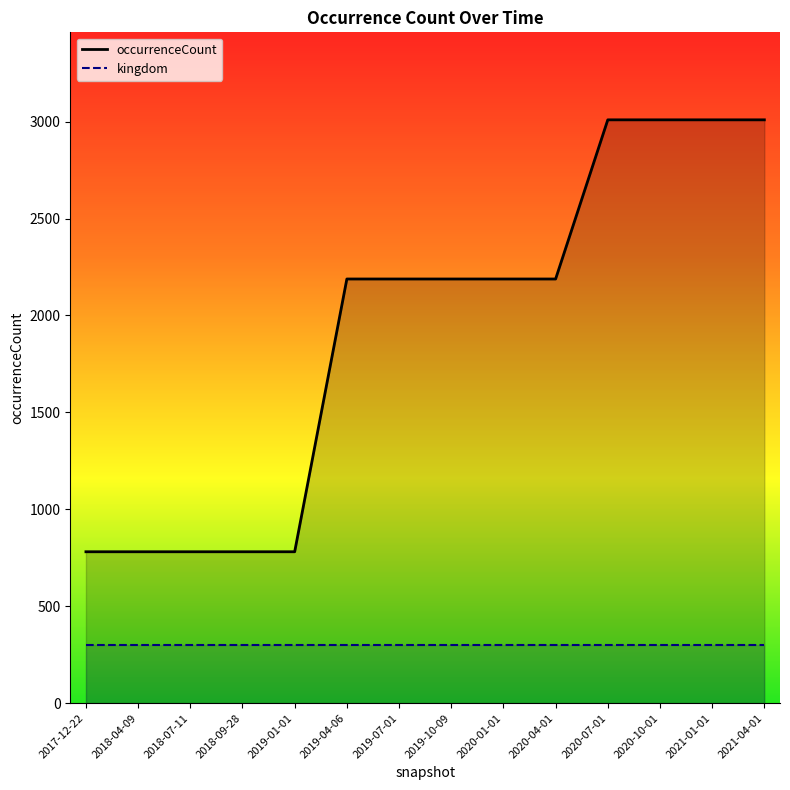

Which has a higher value, 2019-01-01 or 2021-01-01?

2021-01-01